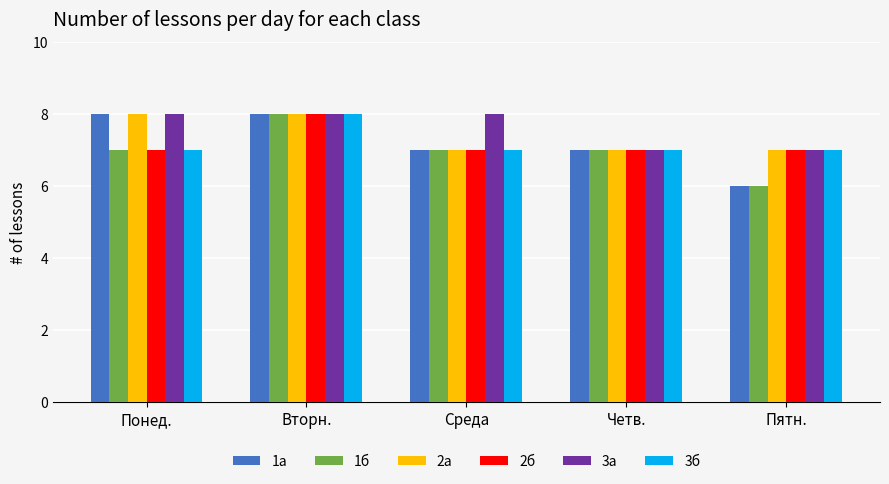

What is the value of the 3а bar at the 2nd from the left?

8